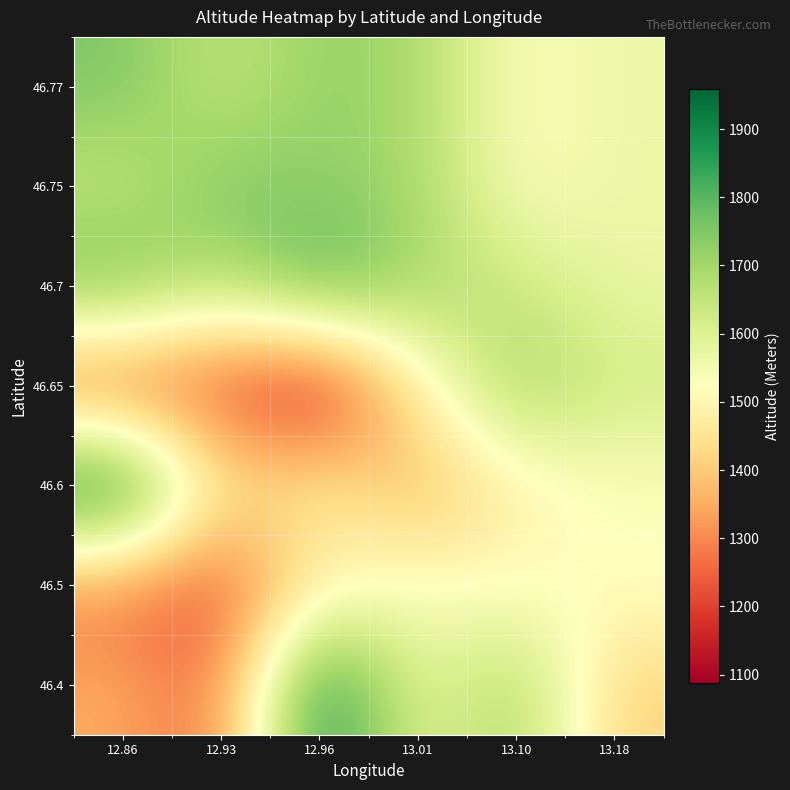

How many distinct data groups are displayed?

7